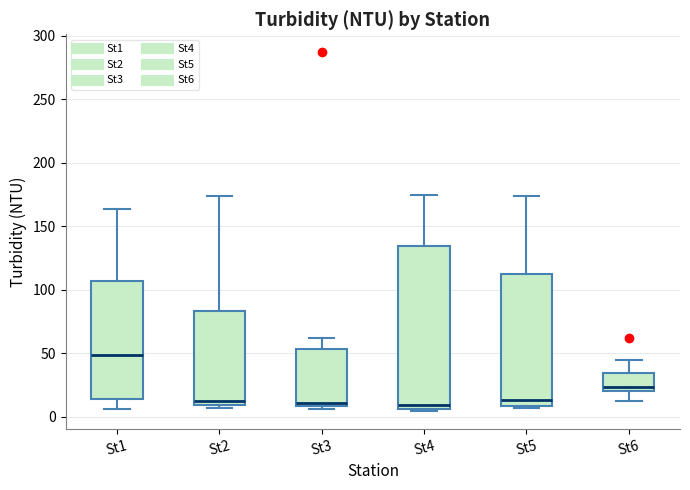

Which box's median line is the highest?

St1